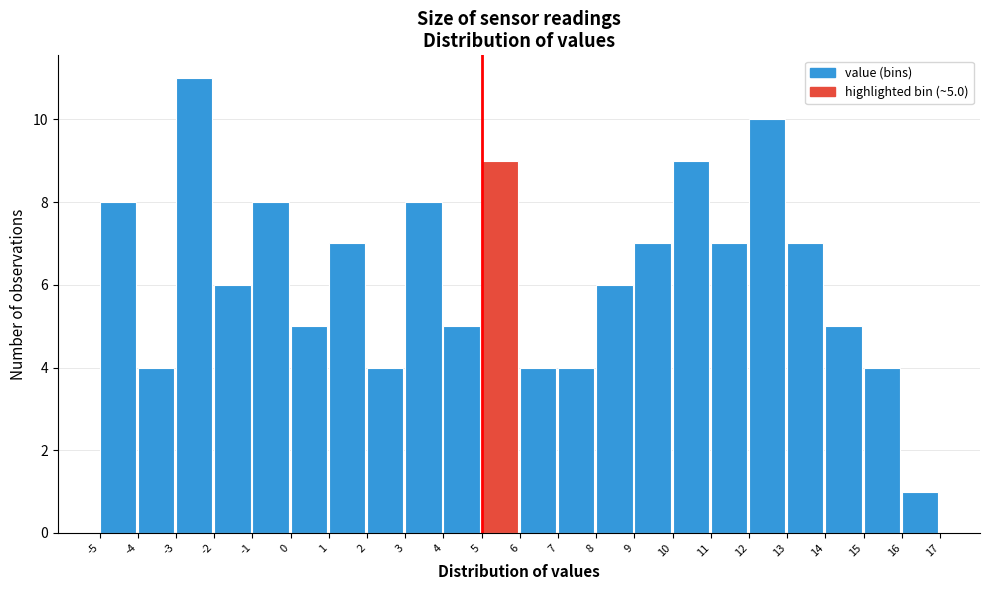

Which range on the x-axis has the tallest bar?

-3 to -2